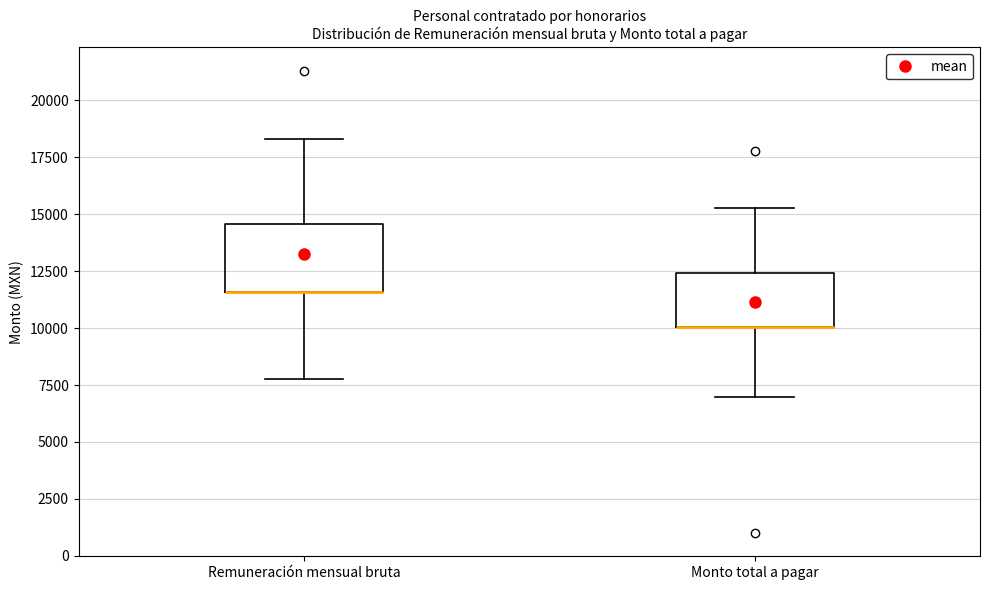

Where does the lower whisker of the box for Remuneración mensual bruta end on the y-axis? The values are not printed on the chart, so give them approximately, as read against the axis.

8000